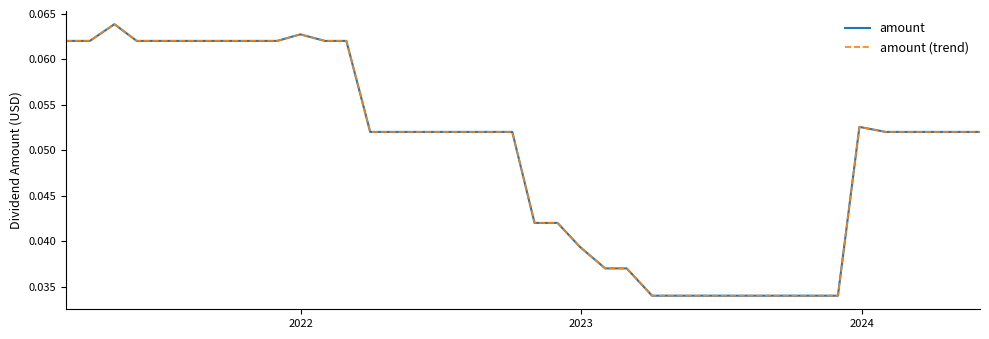

Is this an area chart (filled region under the line)?

No